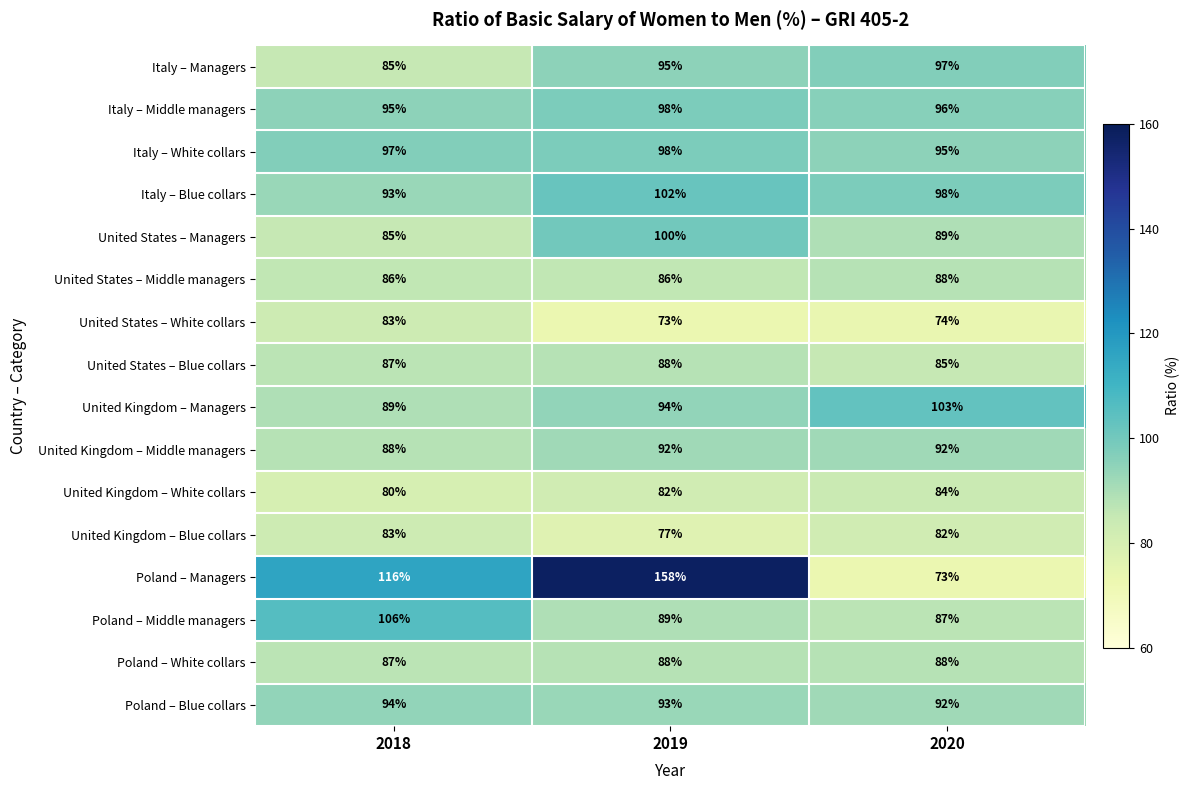

What is the sum of all United States – Middle managers values?

260